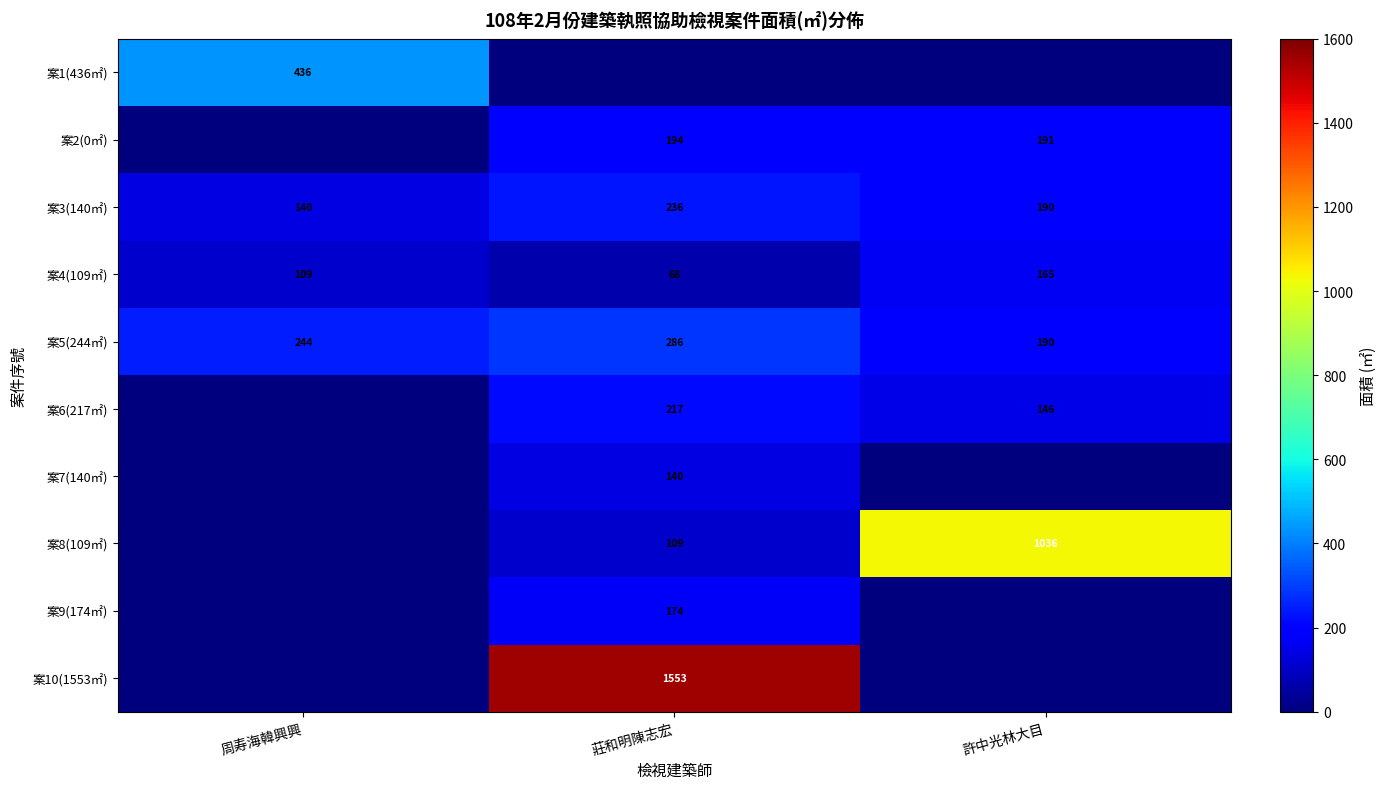

What is the difference between the maximum and minimum values in the 案3(140㎡) series?

96